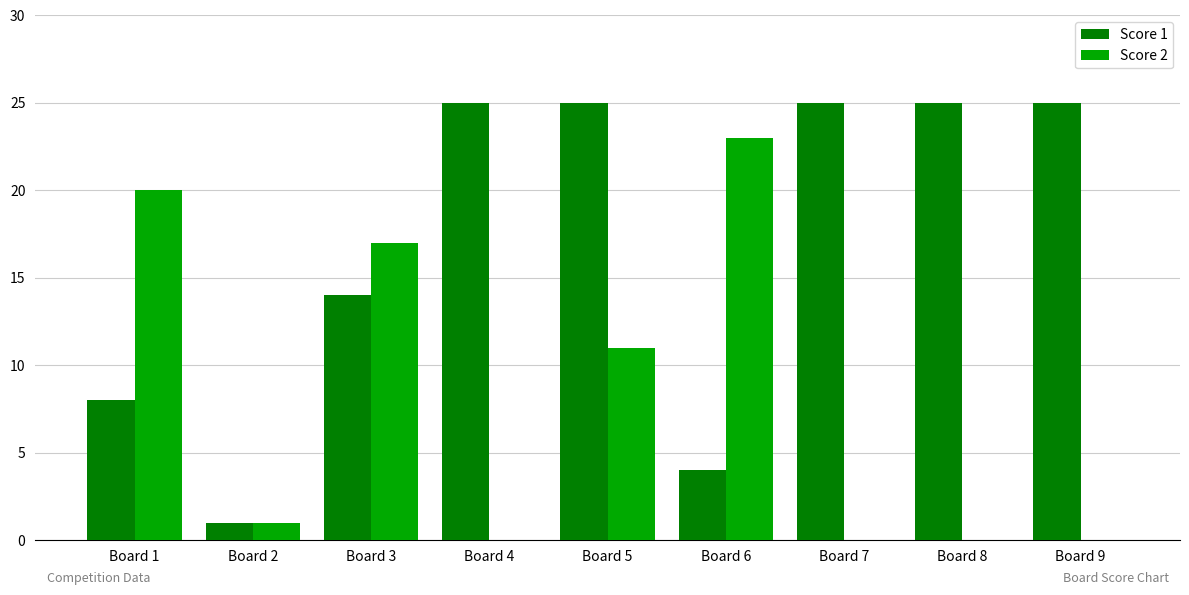

Which series changed the most between Board 1 and Board 8?

Score 2